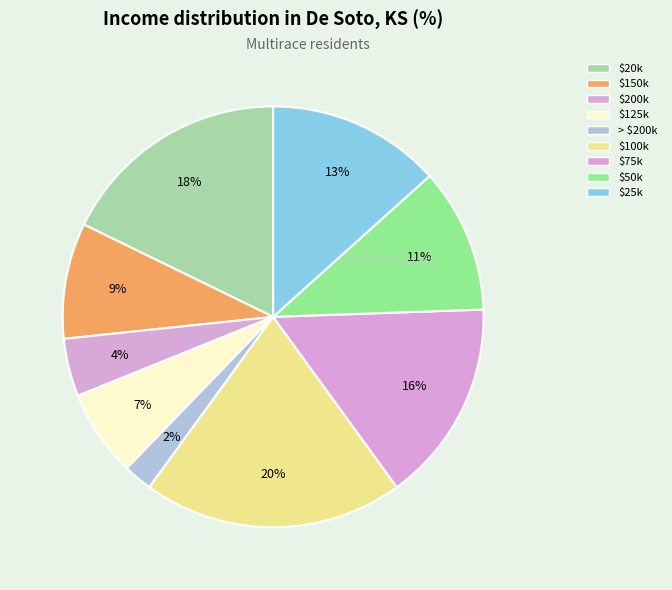

What is the largest slice in the pie chart?

$100k